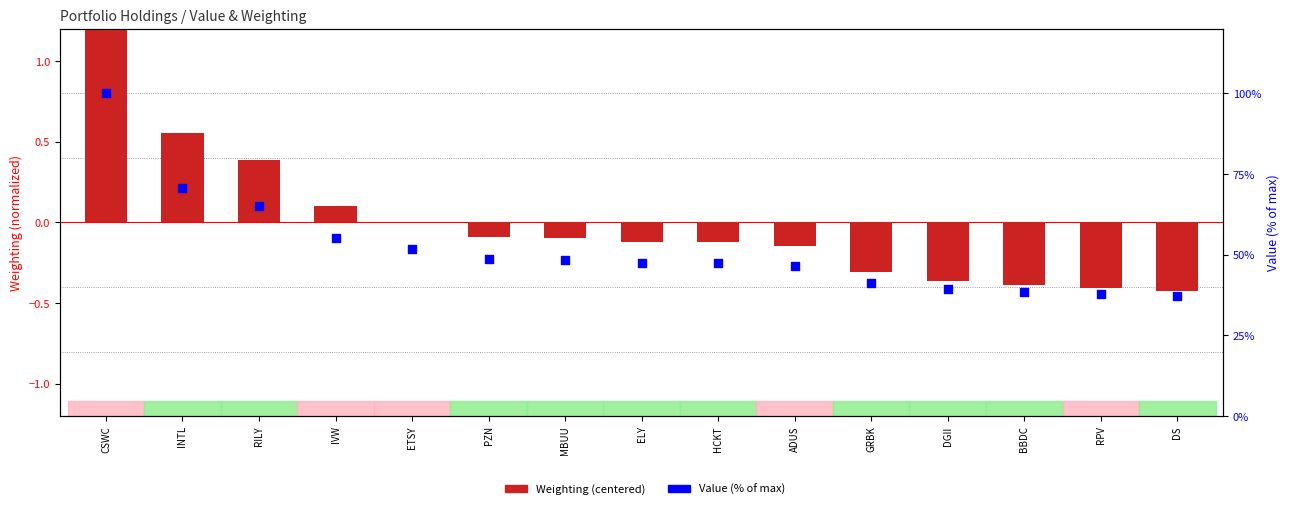

At which category is the sum across all series the highest?

CSWC